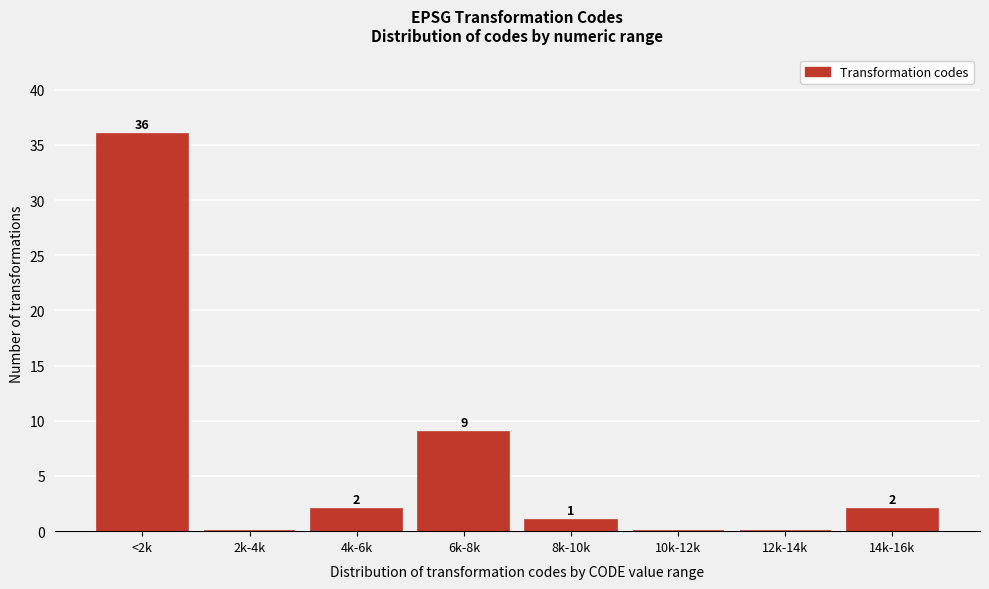

Reading right to left, transcribe all the data shown in this chart.

14k-16k=2	12k-14k=0	10k-12k=0	8k-10k=1	6k-8k=9	4k-6k=2	2k-4k=0	<2k=36